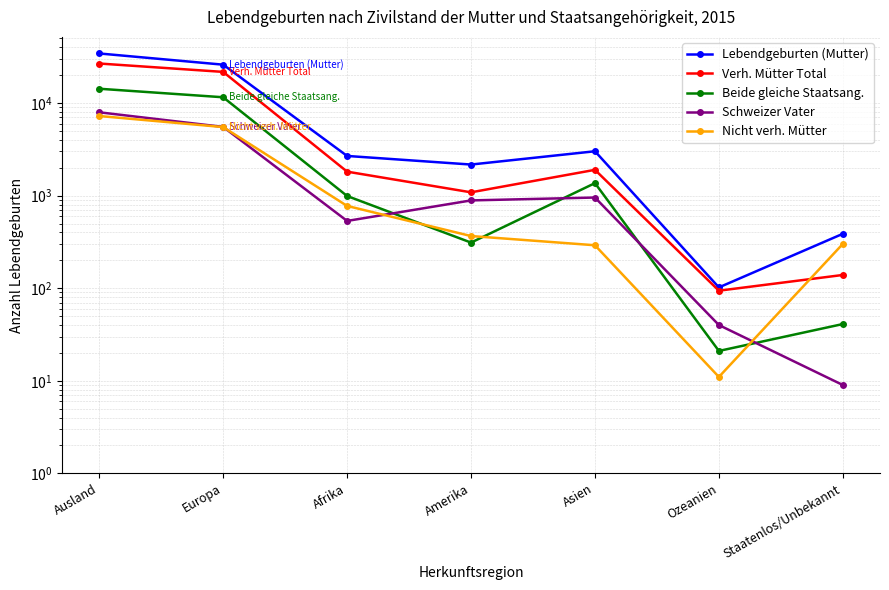

What is the sum of all Lebendgeburten (Mutter) values?

68692